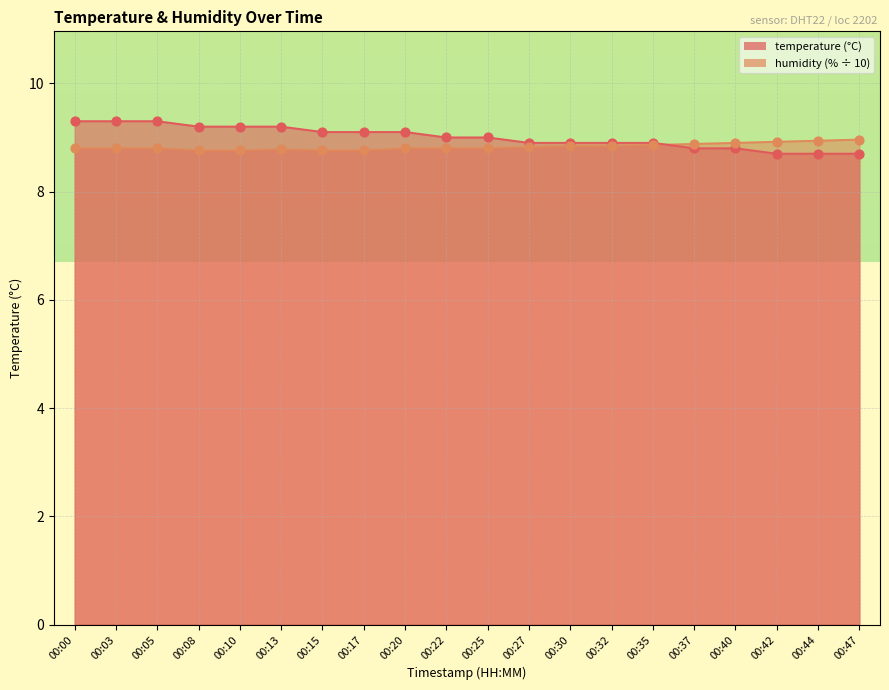

Which series has the largest Y range (max minus min)?

temperature